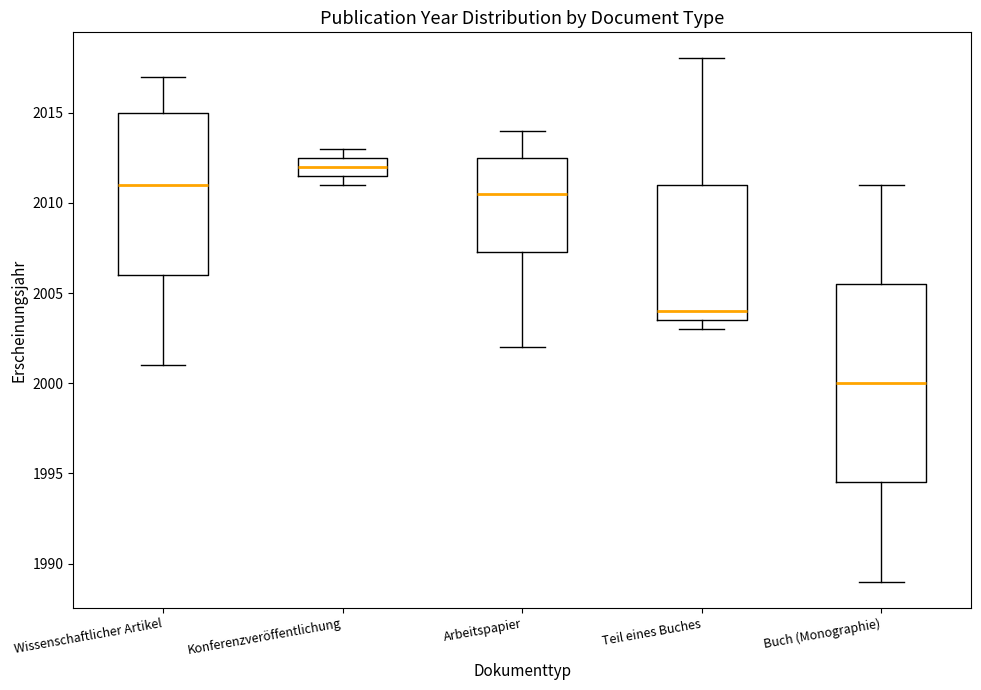

Reading left to right, read every box against the y-axis: the position of its median line, the range the box covers, and the ends of its whiskers. The values are not printed on the chart, so give them approximately, as read against the axis.

Wissenschaftlicher Artikel: median 2011.0, box 2006.0 to 2015.0, whiskers 2001.0 to 2017.0
Konferenzveröffentlichung: median 2012.0, box 2011.5 to 2012.5, whiskers 2011.0 to 2013.0
Arbeitspapier: median 2010.5, box 2007.5 to 2012.5, whiskers 2002.0 to 2014.0
Teil eines Buches: median 2004.0, box 2003.5 to 2011.0, whiskers 2003.0 to 2018.0
Buch (Monographie): median 2000.0, box 1994.5 to 2005.5, whiskers 1989.0 to 2011.0